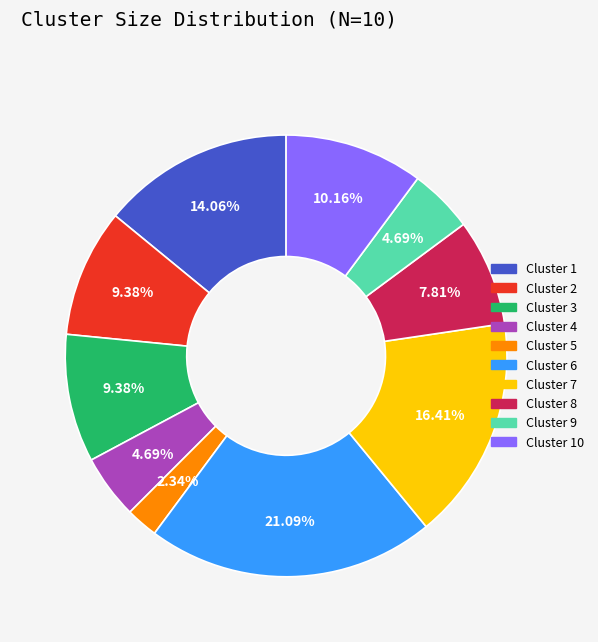

True or false: Cluster 10 accounts for 10% of the total.

True